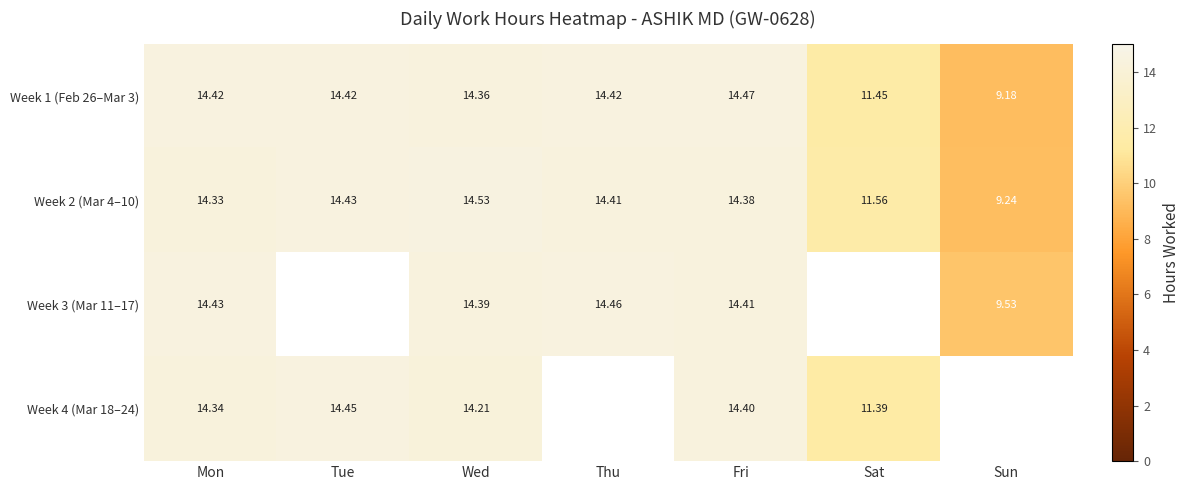

At which label is Week 2 (Mar 4–10) closest to 11?

Sat